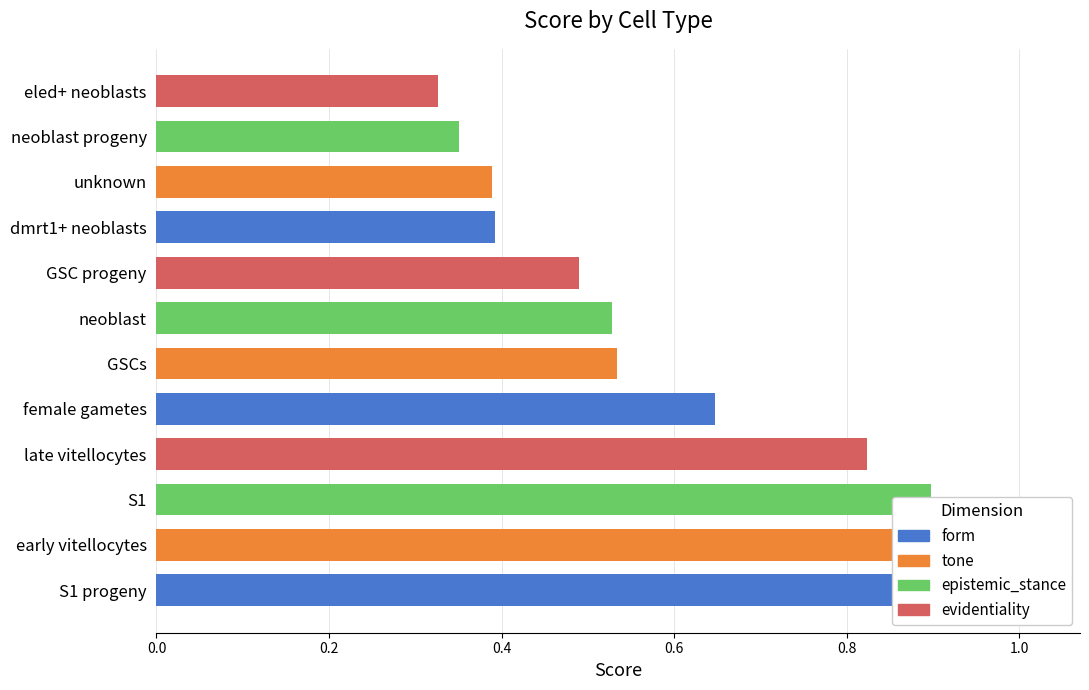

Does the chart contain stacked bars?

No